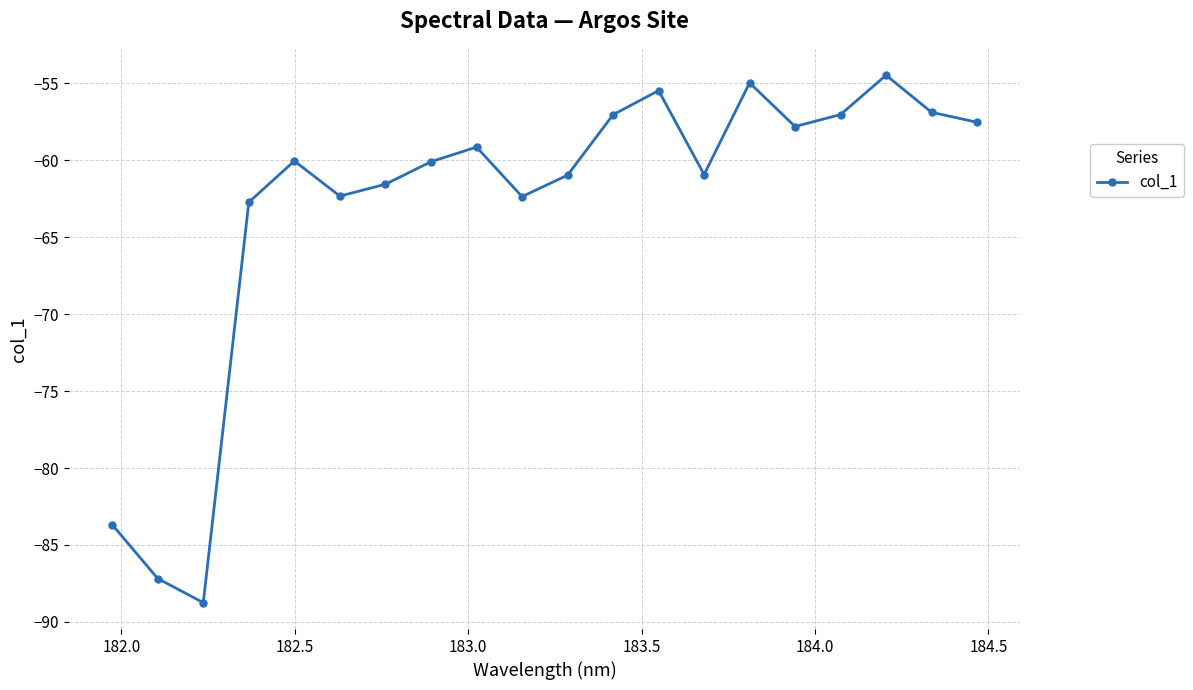

What is the average value?

-63.0